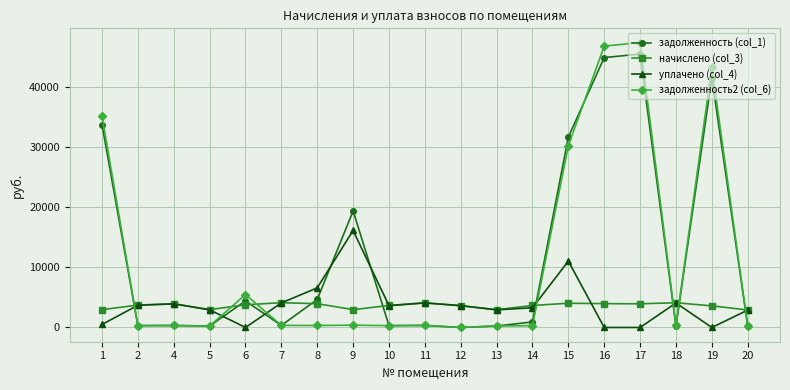

True or false: уплачено (col_4) has more than 2 interior local peaks.

True